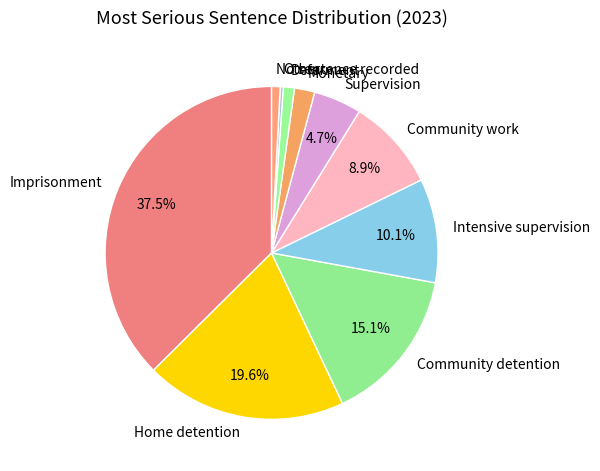

Does Community detention represent more than half of the total?

No